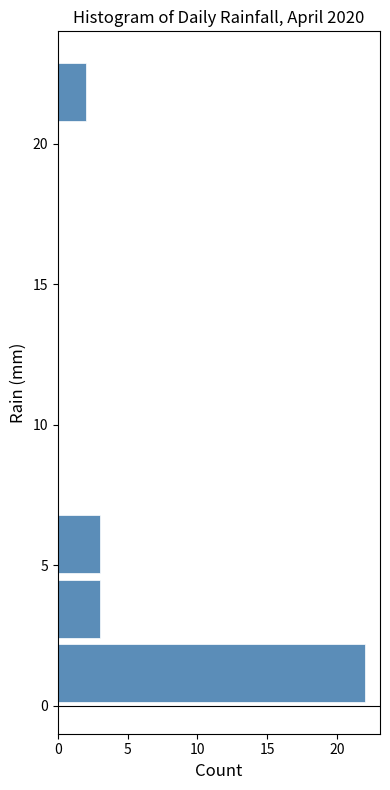

Reading bottom to top, transcribe this chart: for each bar, give the range it covers on the y-axis and its length. Neither the bar edges nor the lengths are printed on the chart, so give them approximately, as read against the axes.

0.0 to 2.3: 22
2.3 to 4.6: 3
4.6 to 6.9: 3
6.9 to 9.2: 0
9.2 to 11.5: 0
11.5 to 13.8: 0
13.8 to 16.1: 0
16.1 to 18.4: 0
18.4 to 20.7: 0
20.7 to 23.0: 2